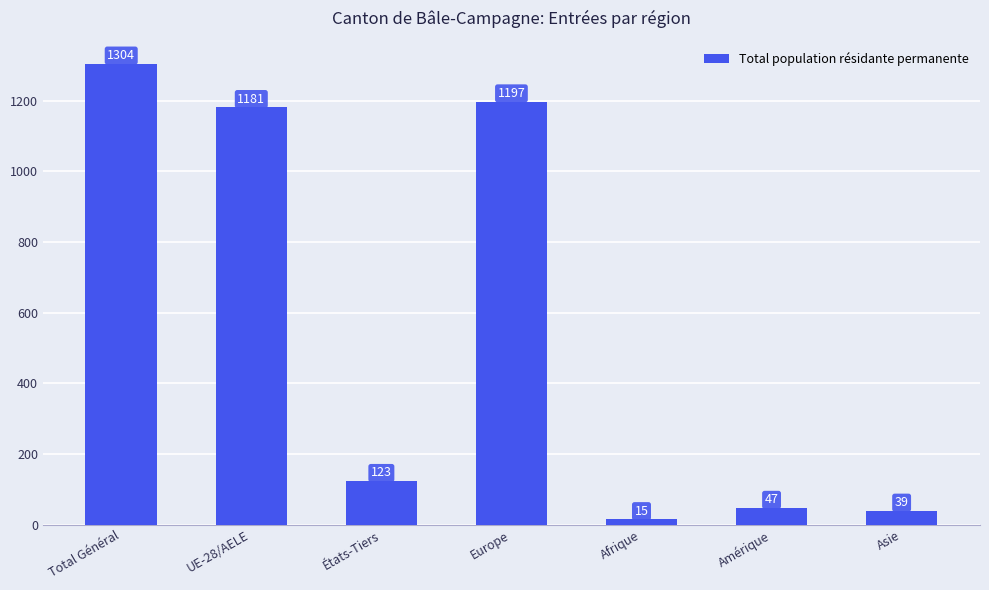

Reading left to right, what are all the values shown in this chart?

Total Général=1304	UE-28/AELE=1181	États-Tiers=123	Europe=1197	Afrique=15	Amérique=47	Asie=39